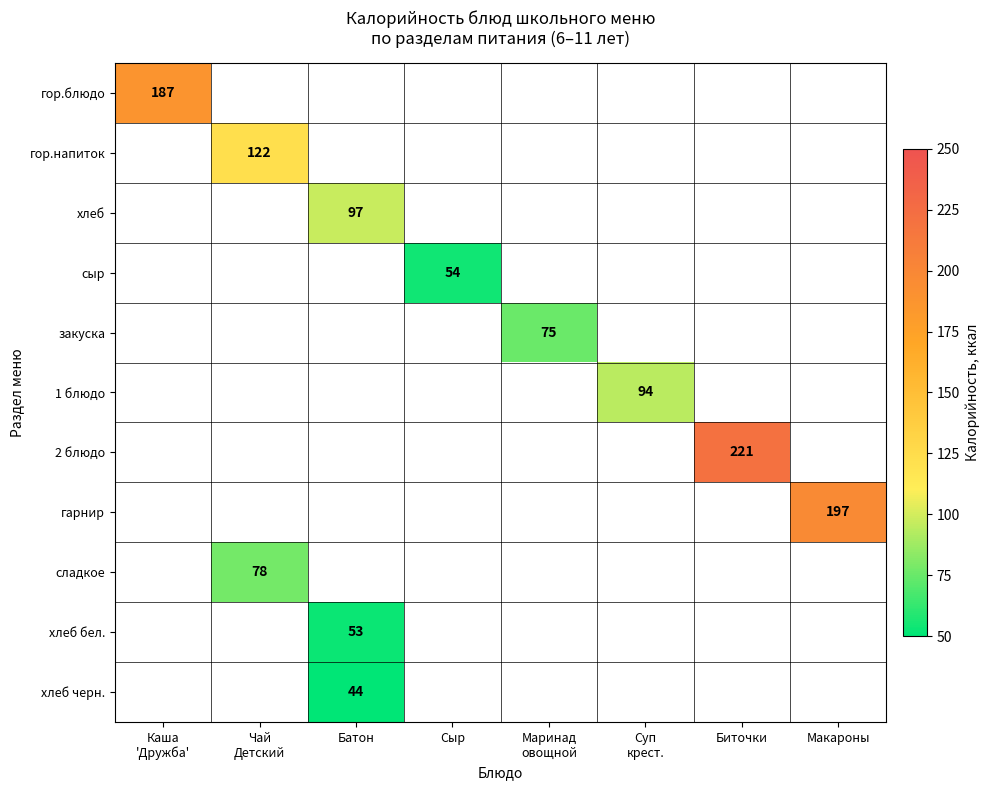

How many series are shown in this chart?

11